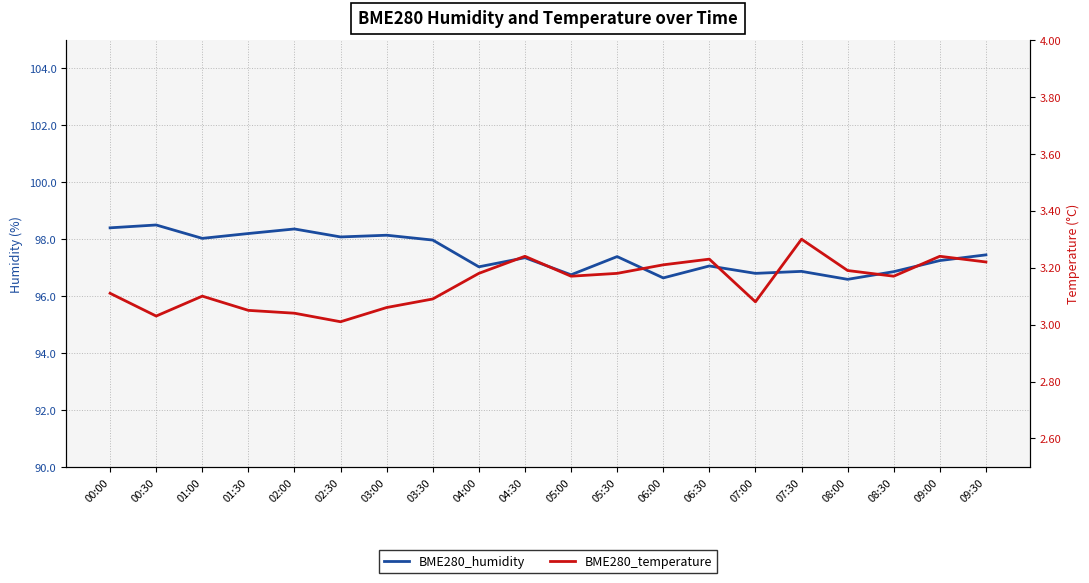

Reading right to left, list all the values displayed in this chart.

BME280_humidity: 09:30=97.5	09:00=97.2	08:30=96.9	08:00=96.6	07:30=96.9	07:00=96.8	06:30=97.1	06:00=96.6	05:30=97.4	05:00=96.8	04:30=97.3	04:00=97.0	03:30=98.0	03:00=98.1	02:30=98.1	02:00=98.4	01:30=98.2	01:00=98.0	00:30=98.5	00:00=98.4
BME280_temperature: 09:30=3.2	09:00=3.2	08:30=3.2	08:00=3.2	07:30=3.3	07:00=3.1	06:30=3.2	06:00=3.2	05:30=3.2	05:00=3.2	04:30=3.2	04:00=3.2	03:30=3.1	03:00=3.1	02:30=3.0	02:00=3.0	01:30=3.0	01:00=3.1	00:30=3.0	00:00=3.1